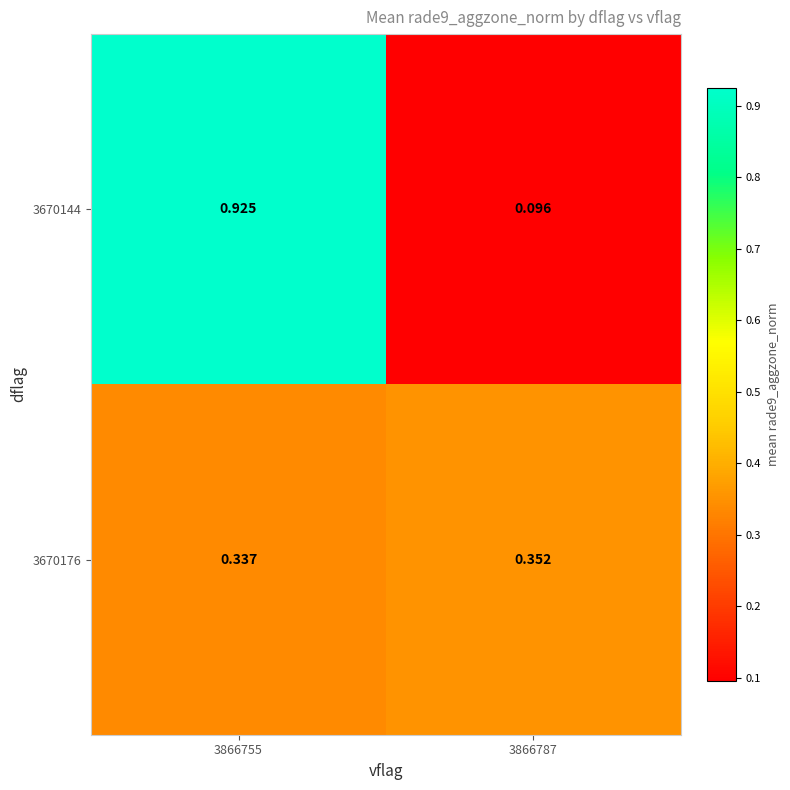

Is the value of 3670176 at 3866787 greater than the value of 3670144 at 3866755?

No